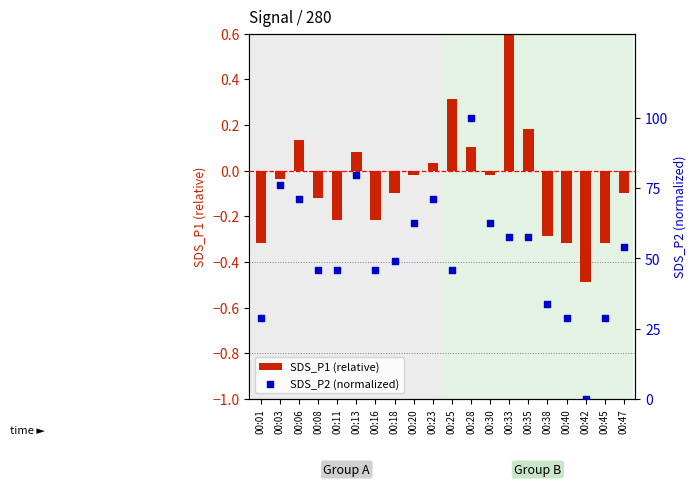

Which series reaches the minimum Y coordinate?

SDS_P1 (relative)